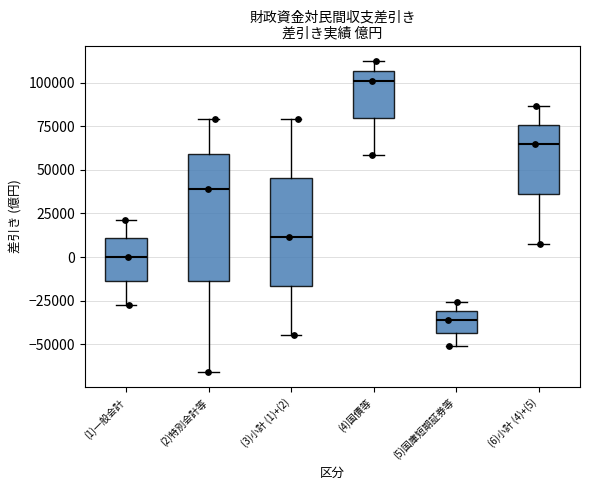

Reading left to right, read every box against the y-axis: the position of its median line, the range the box covers, and the ends of its whiskers. The values are not printed on the chart, so give them approximately, as read against the axis.

(1)一般会計: median 0, box -15000 to 10000, whiskers -25000 to 20000
(2)特別会計等: median 40000, box -15000 to 60000, whiskers -65000 to 80000
(3)小計 (1)+(2): median 10000, box -15000 to 45000, whiskers -45000 to 80000
(4)国債等: median 100000, box 80000 to 105000, whiskers 60000 to 110000
(5)国庫短期証券等: median -35000, box -45000 to -30000, whiskers -50000 to -25000
(6)小計 (4)+(5): median 65000, box 35000 to 75000, whiskers 5000 to 85000